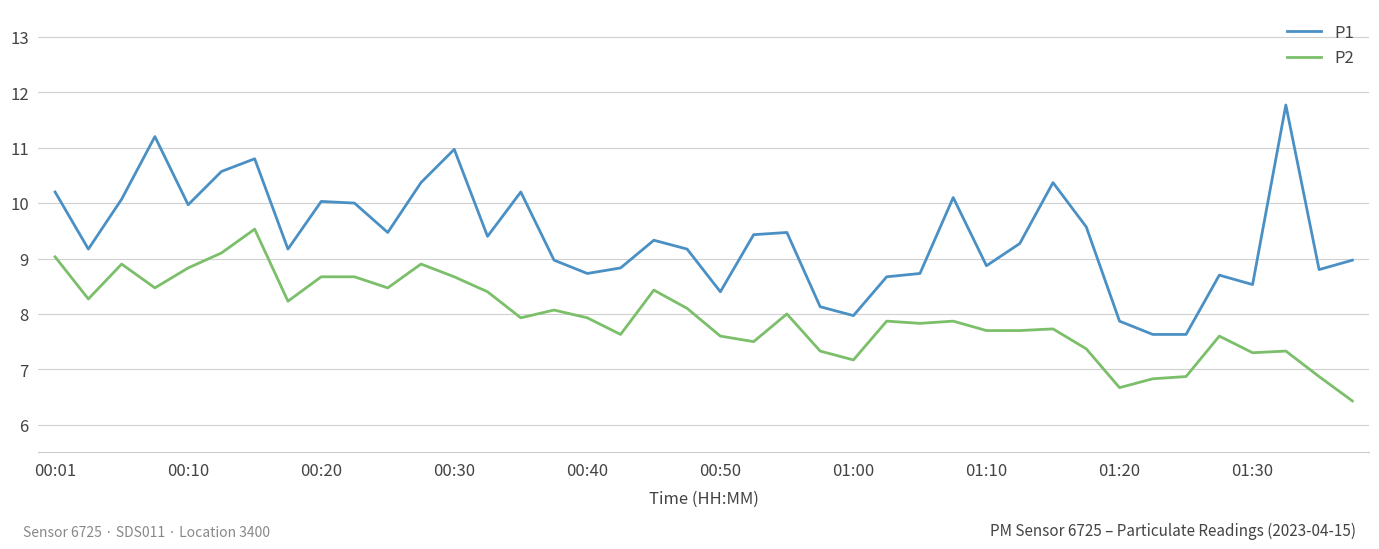

True or false: P2 and P1 cross at least once.

False